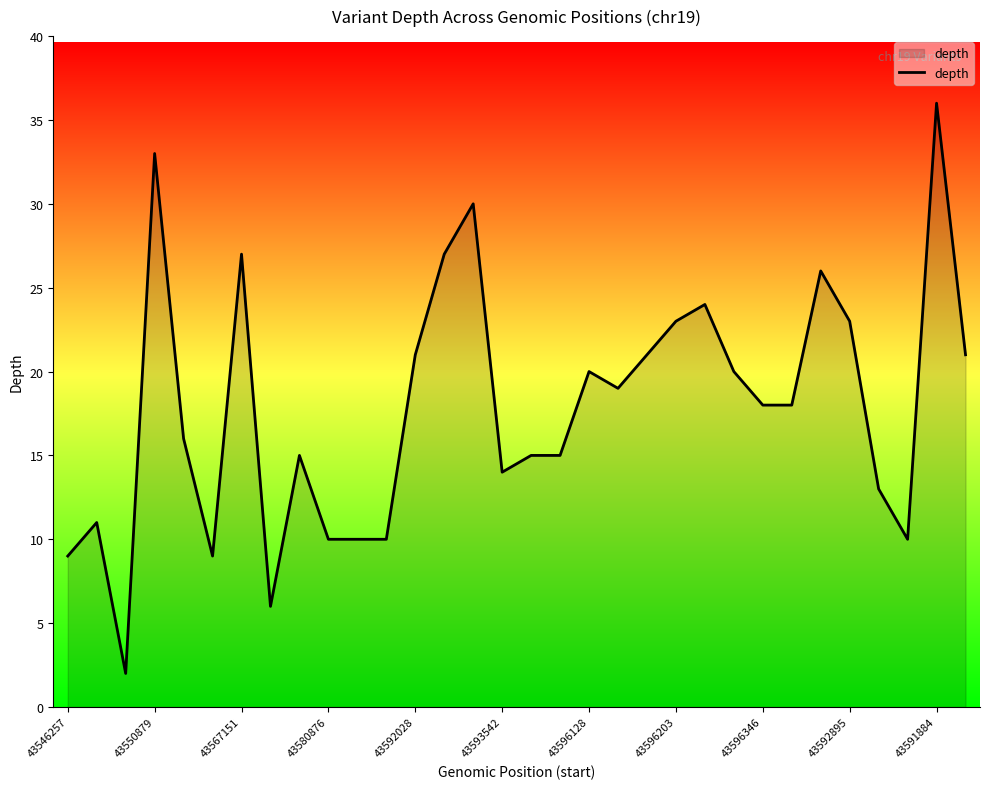

What is the greatest value displayed?

36